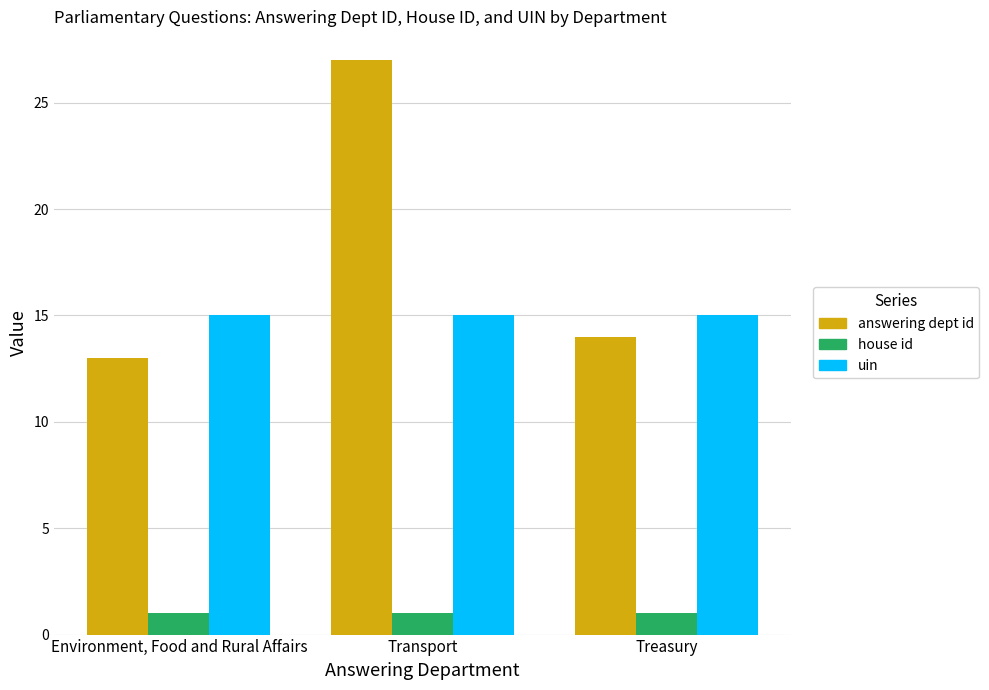

How many data points does each series have?

3